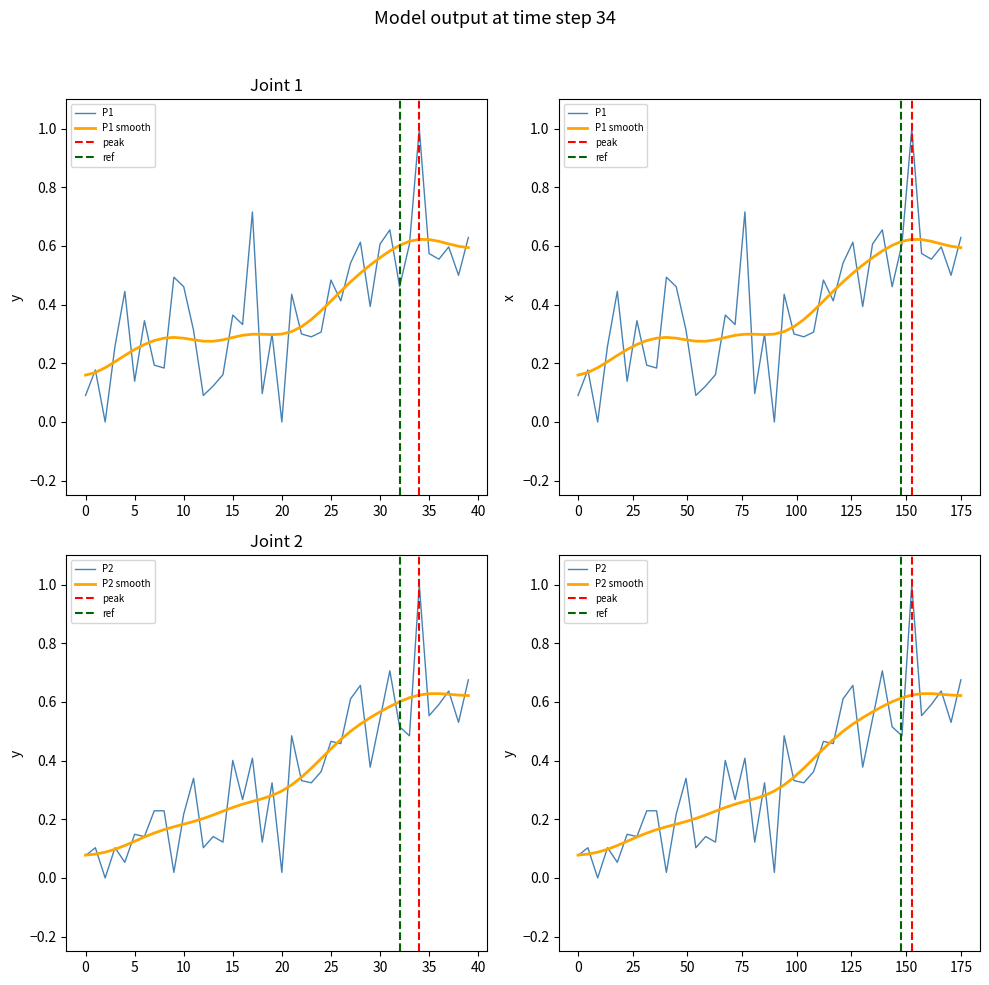

How many interior local valleys does the P2 series have?

15